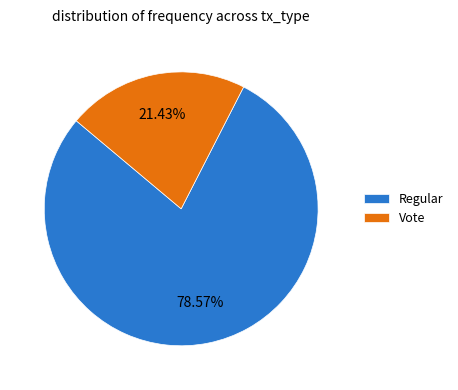

How many slices are in this pie chart?

2